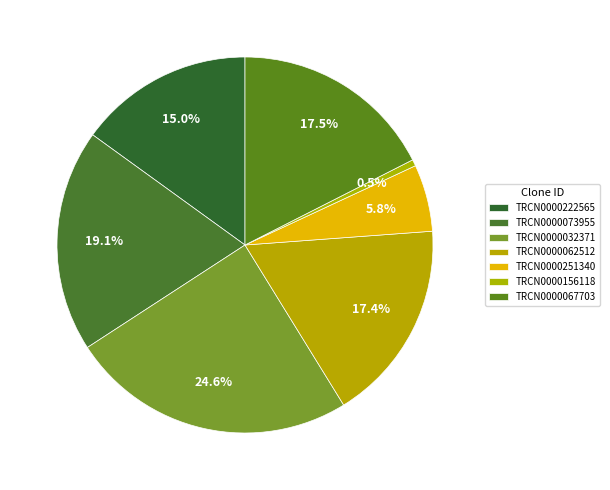

How many segments does this pie chart have?

7